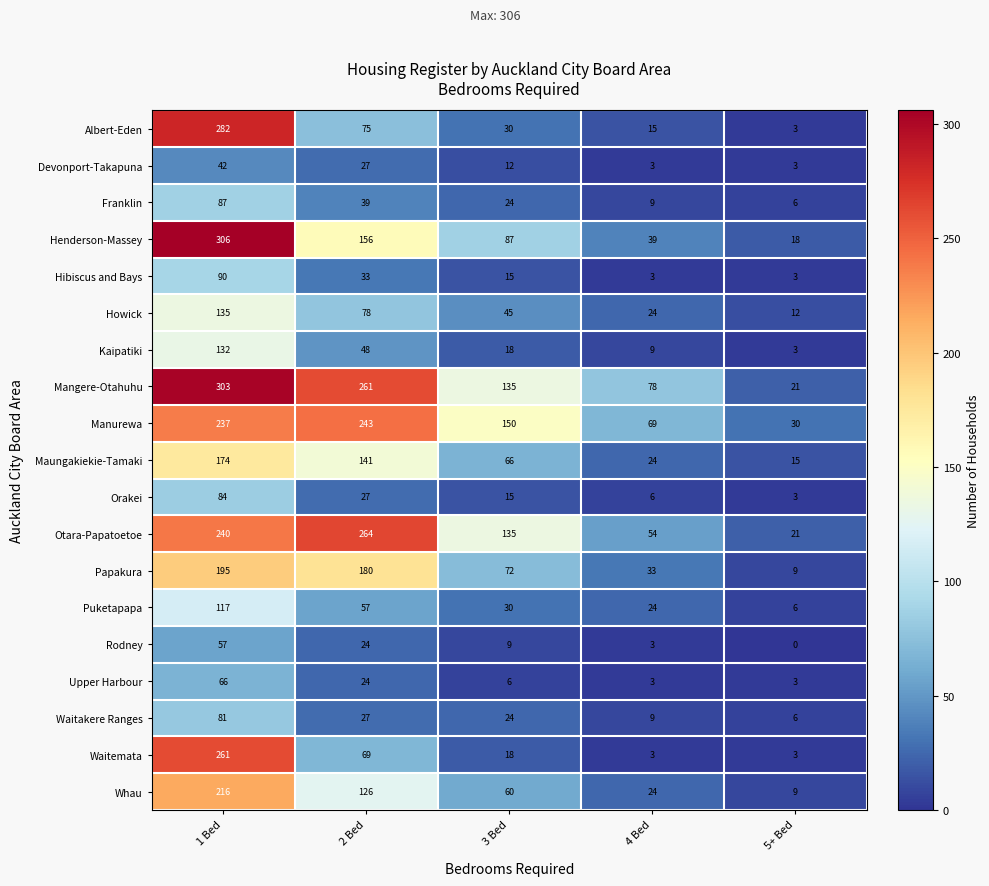

What is the spread (max minus min) of values at 1 Bed?

264